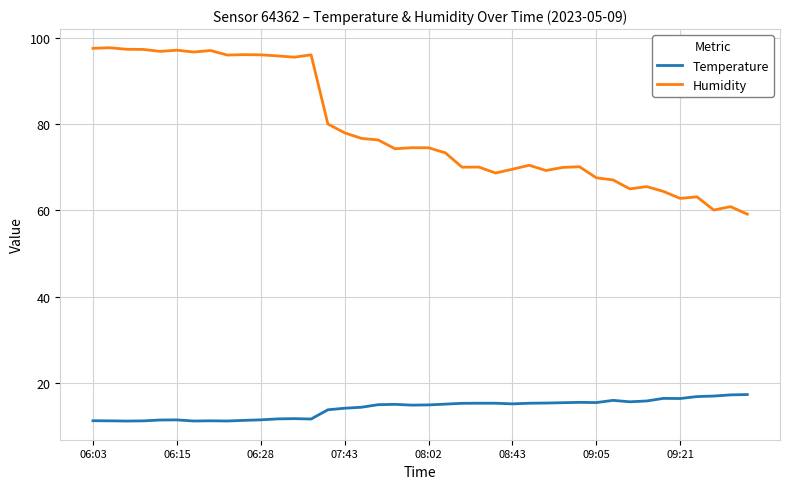

True or false: Temperature and Humidity cross at least once.

False